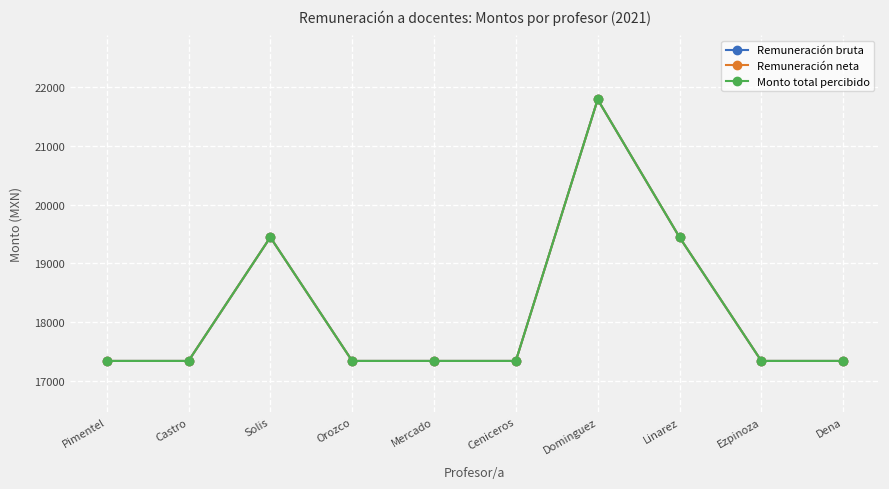

Rank the series at Castro from lowest to highest value.

Remuneración bruta, Remuneración neta, Monto total percibido